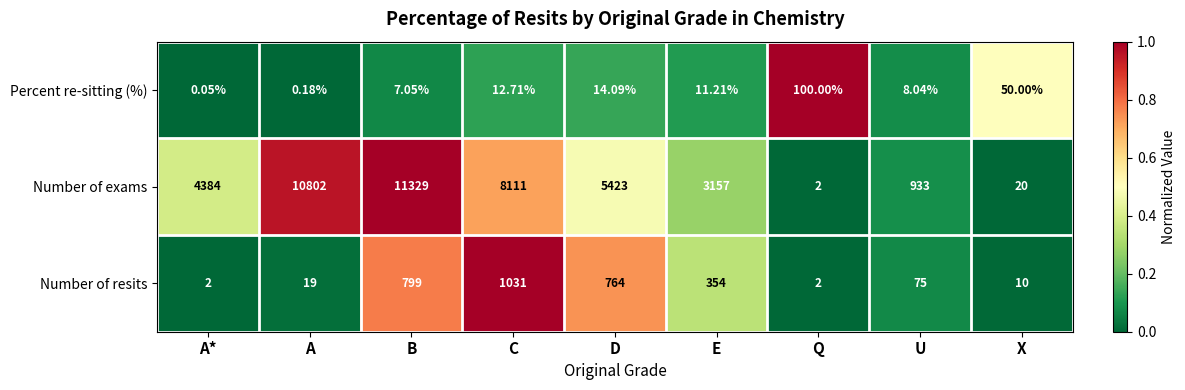

At which label does Number of resits reach its peak?

C